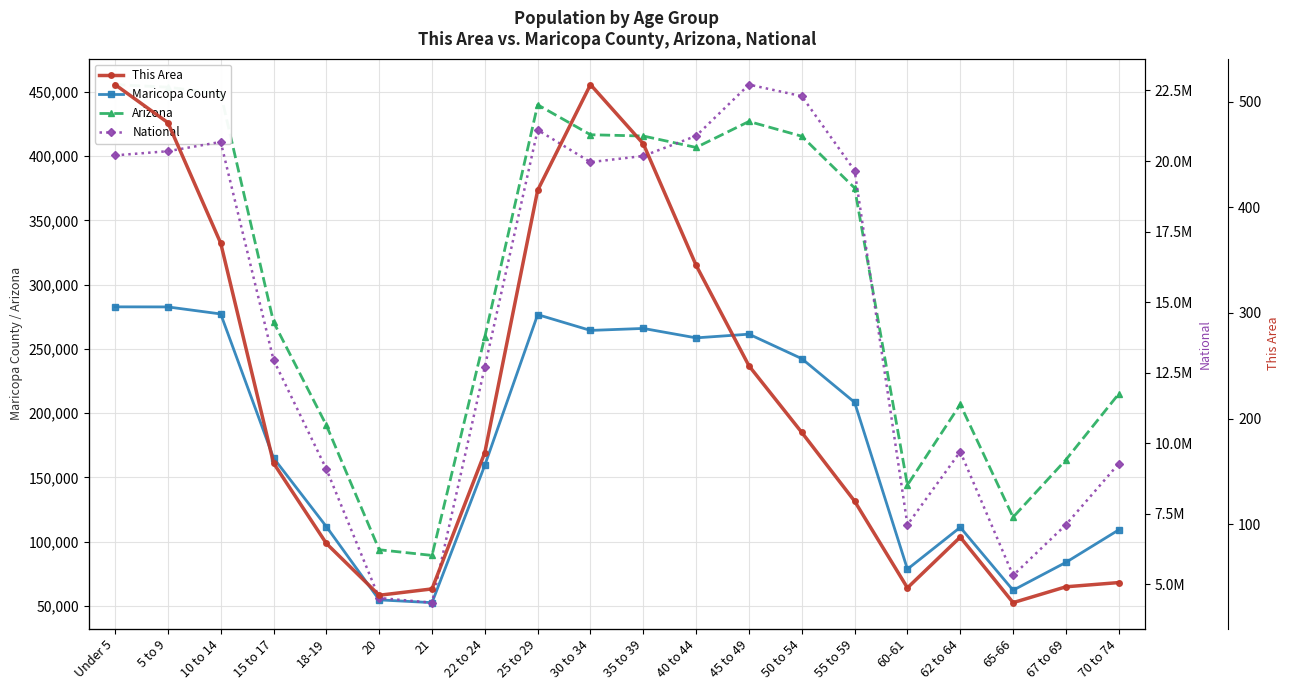

What is the highest value of the Maricopa County series?

282770